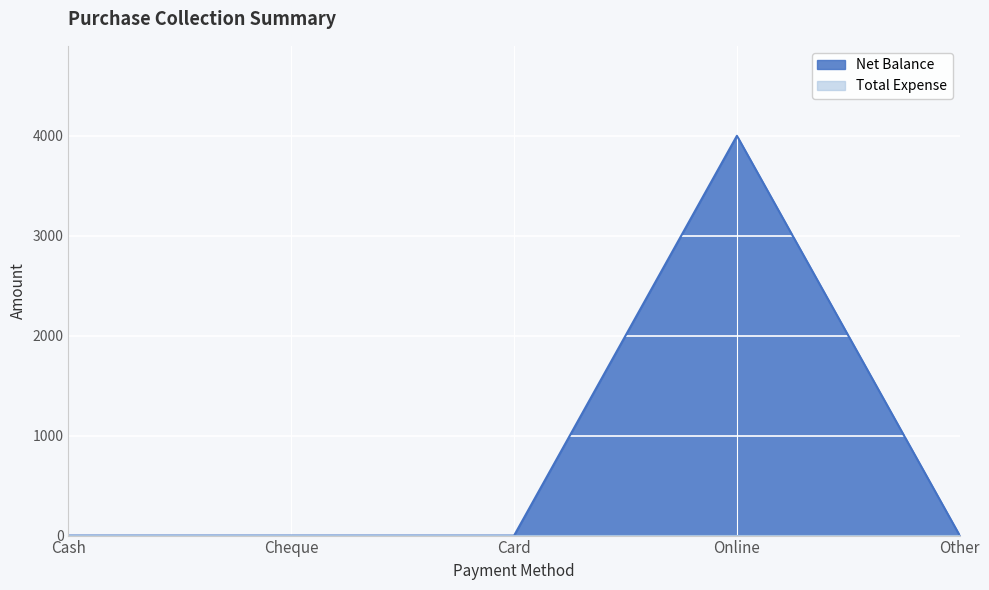

What is the maximum value shown in the chart?

3999